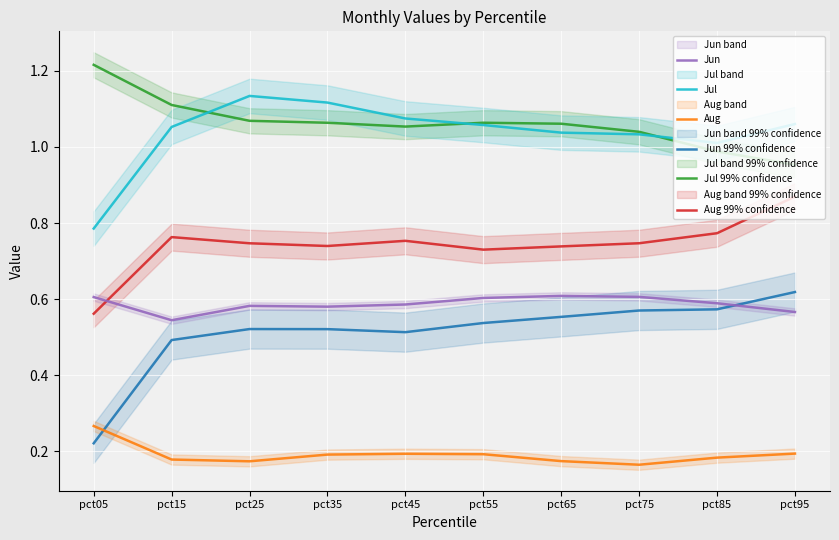

True or false: Mar has more than 0 points higher than both neighbors.

True